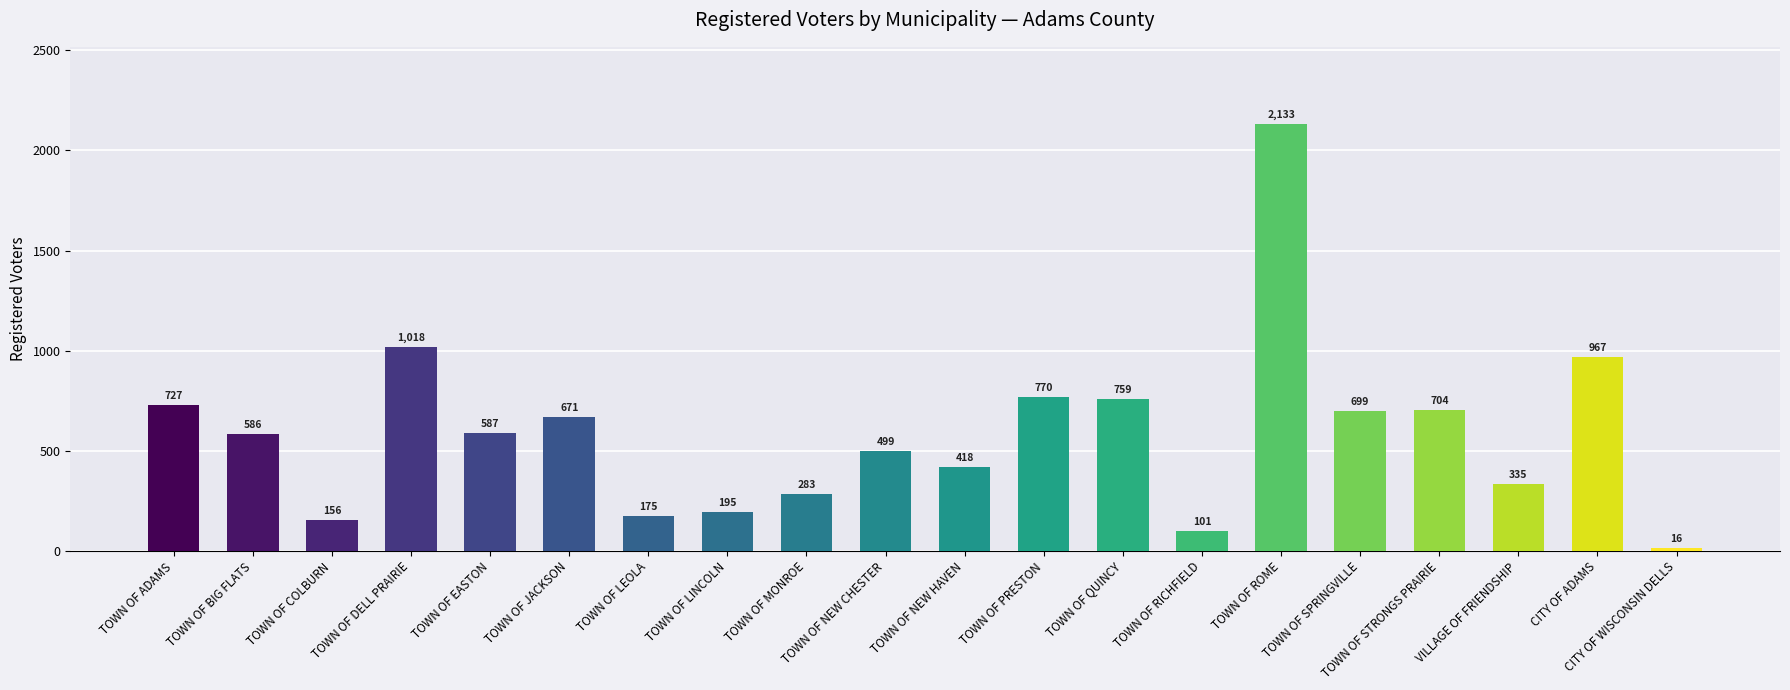

Are the bars grouped side by side (vs. stacked)?

No